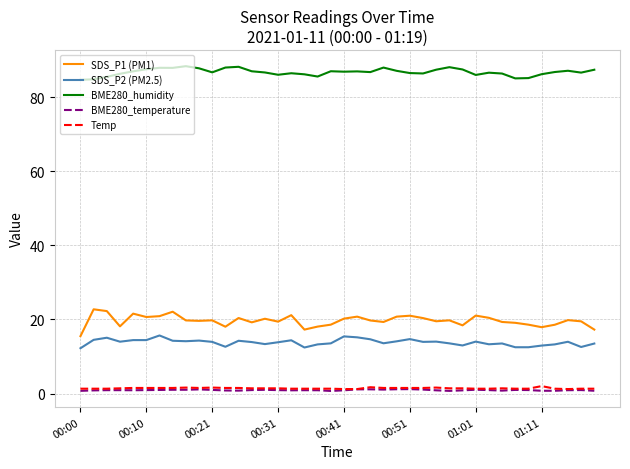

What is the greatest value displayed?

88.5